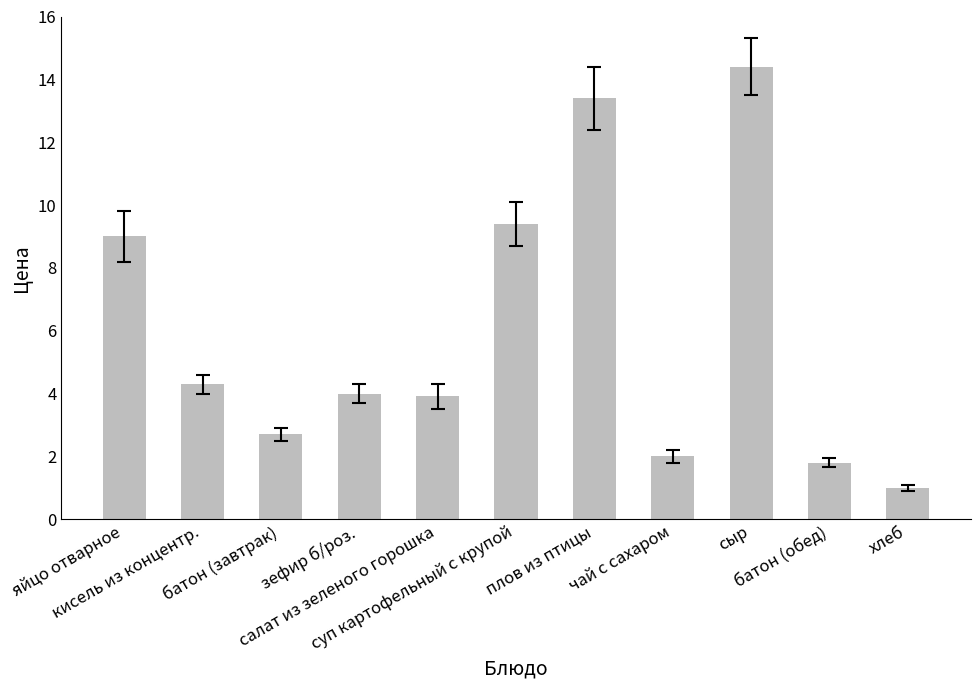

True or false: the data shows 1.9 at батон (завтрак).

False